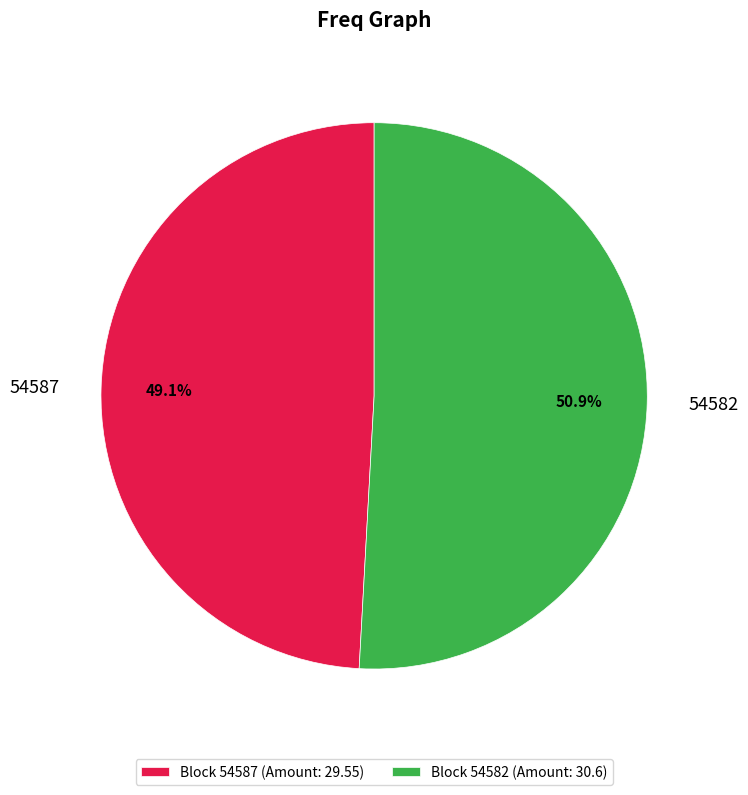

Which slice is the smallest?

54587